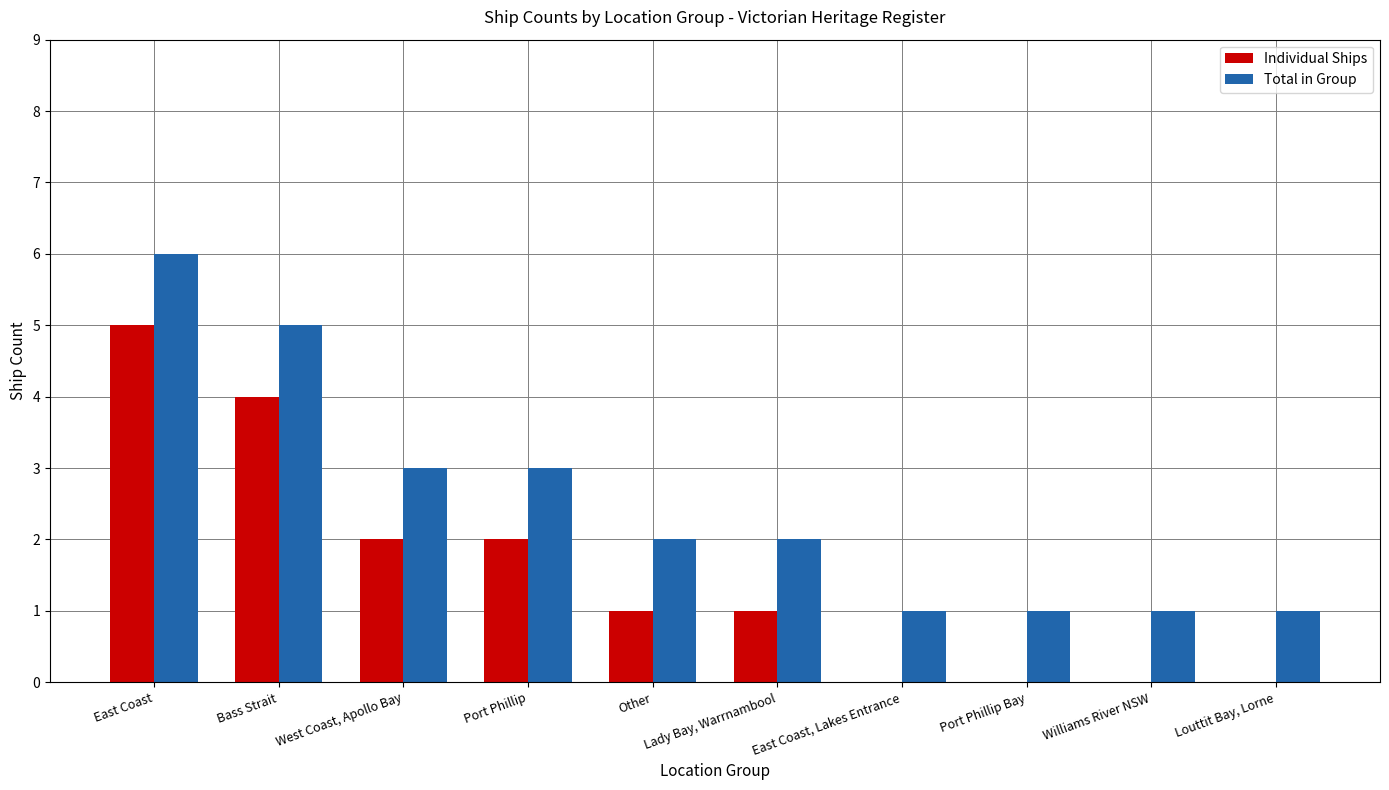

What is the sum of all Total in Group values?

25